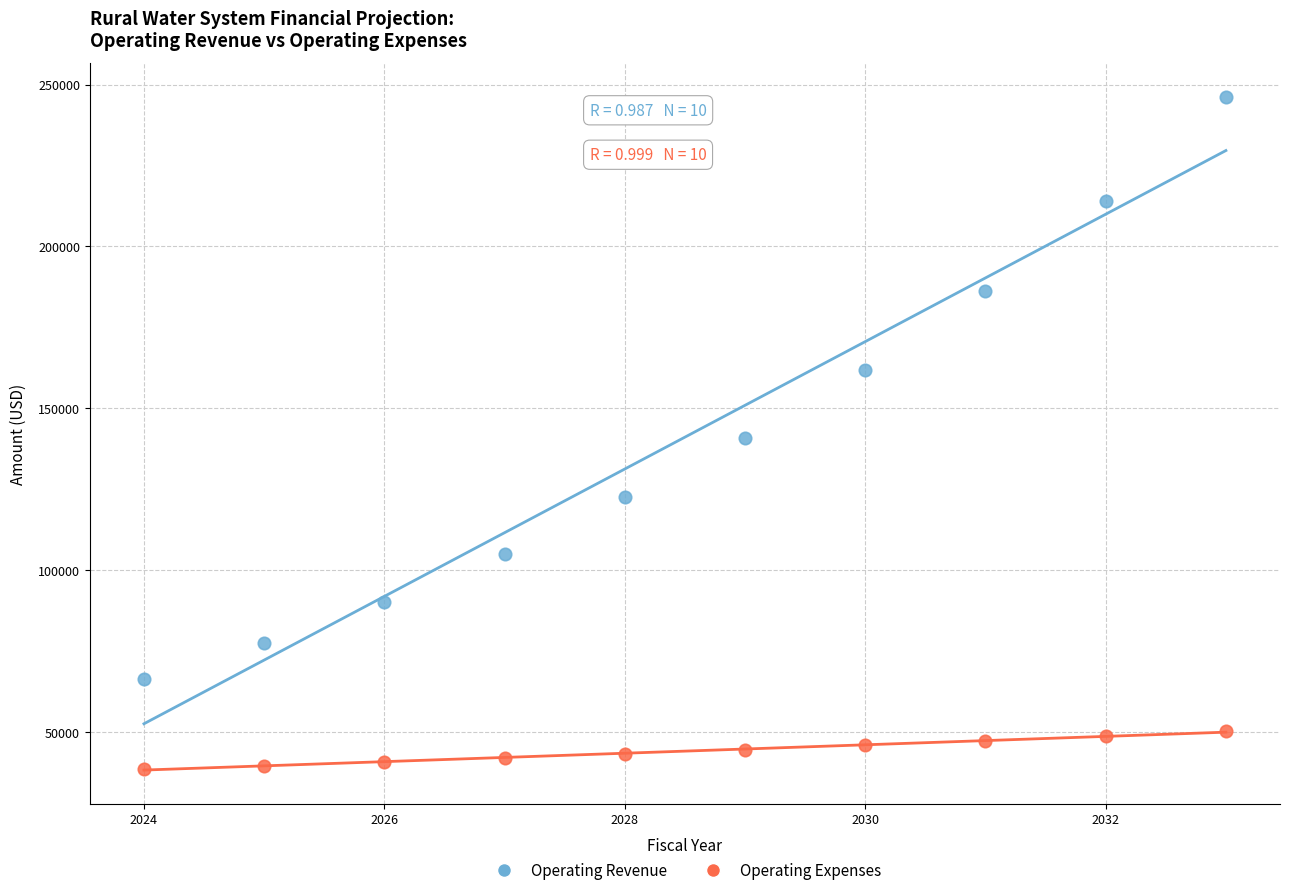

In the Operating Revenue series, what Y value is closest to 156308?

161940.2